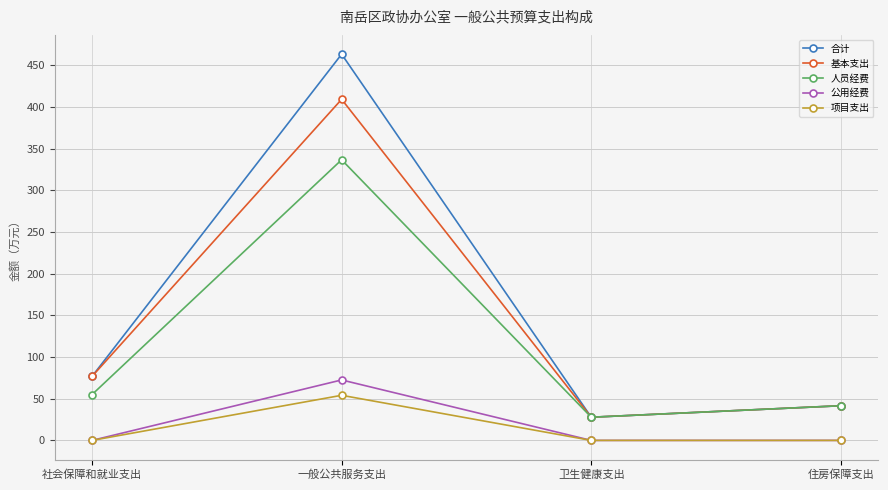

Is it true that 项目支出 equals -25.6 at 社会保障和就业支出?

False